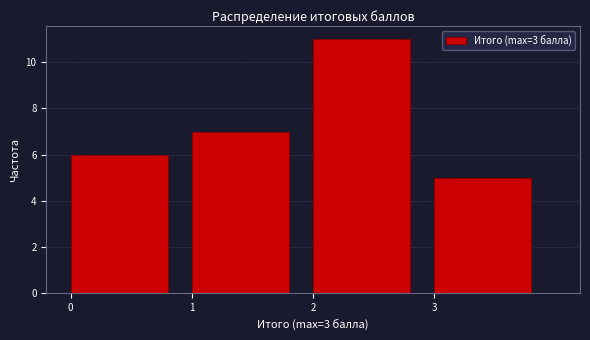

Which range on the x-axis has the tallest bar?

2 to 3